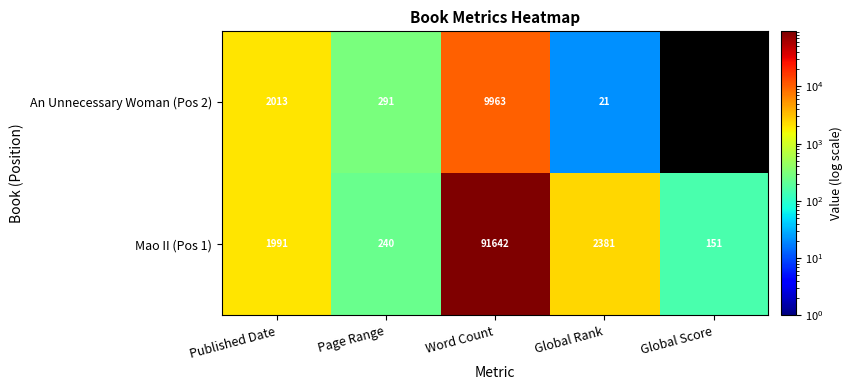

Where is Mao II (Pos 1) nearest to the value 45896?

Global Rank